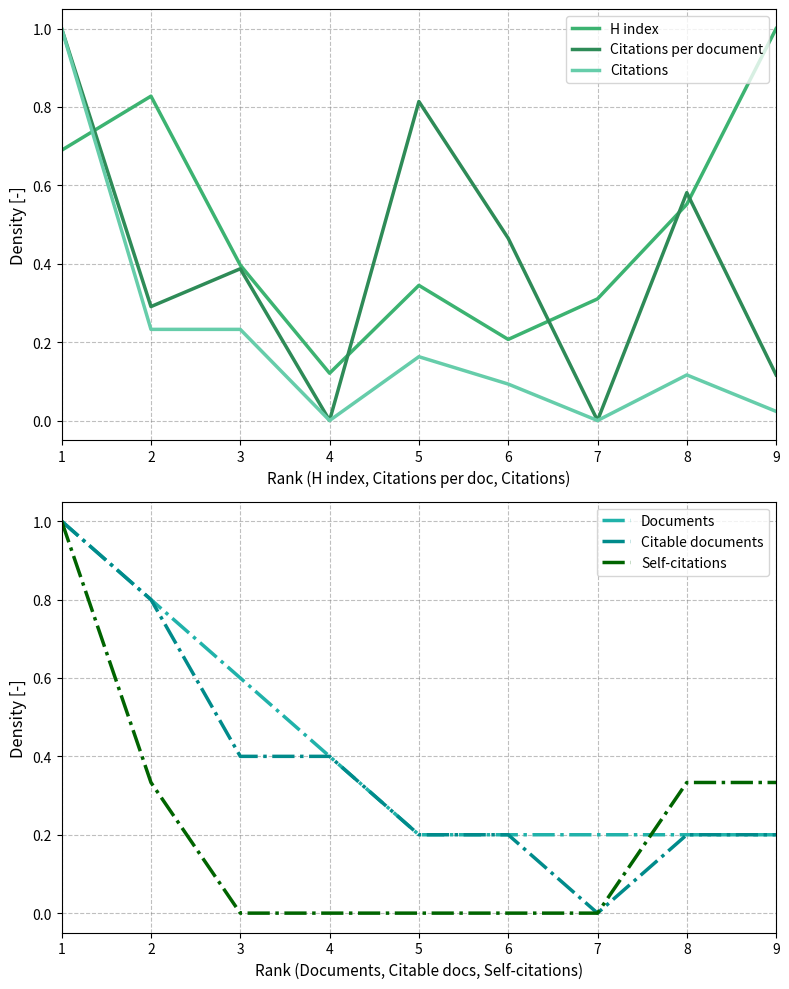

At how many categories does at least one series exceed 0?

9